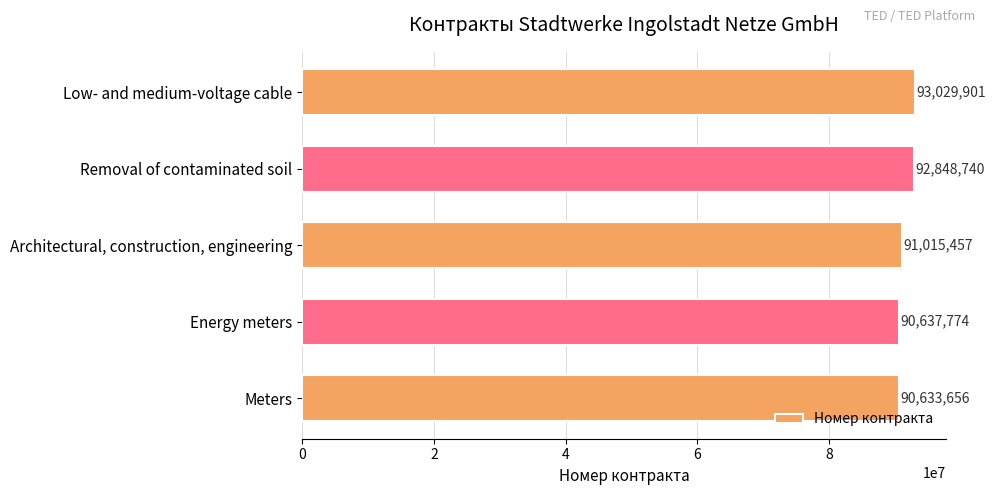

What is the label of the 2nd bar from the top?

Removal of contaminated soil